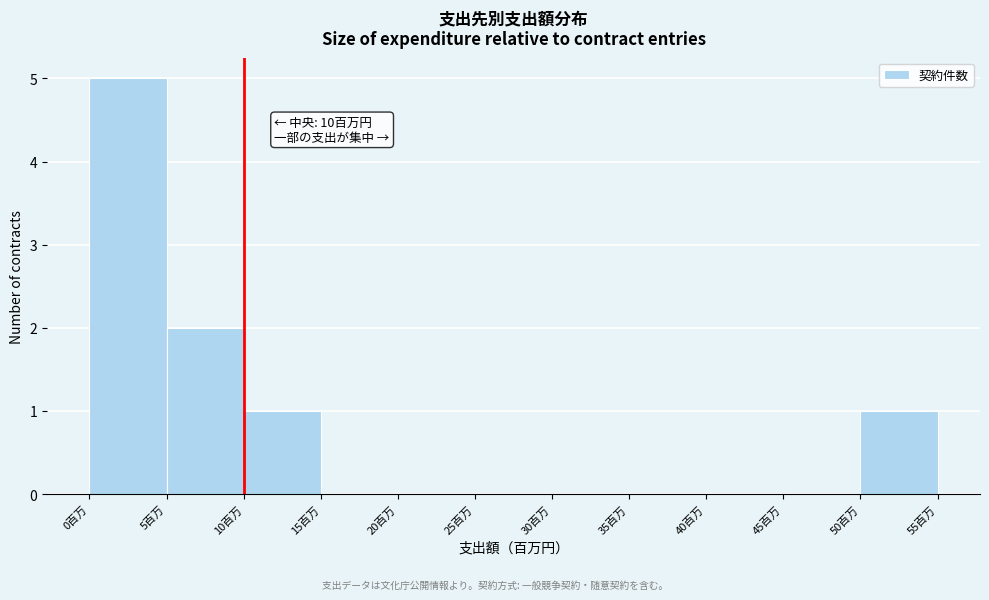

Which range on the x-axis has the tallest bar?

0 to 5